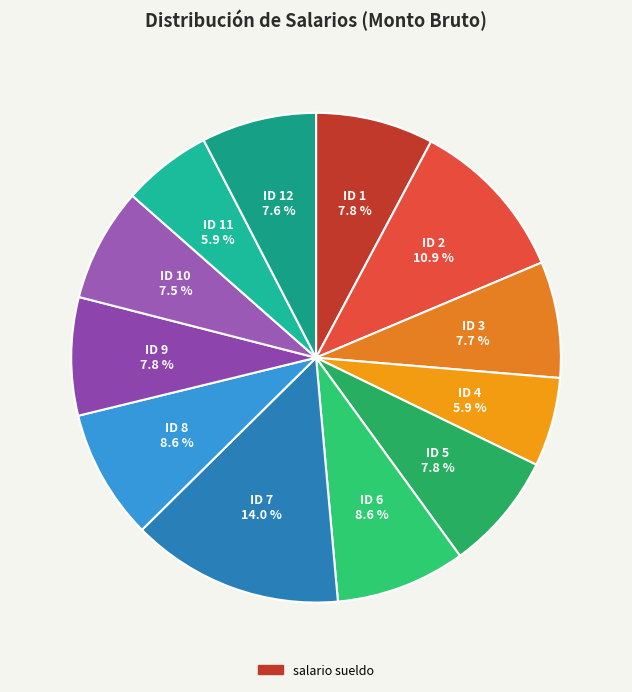

How many slices are in this pie chart?

12